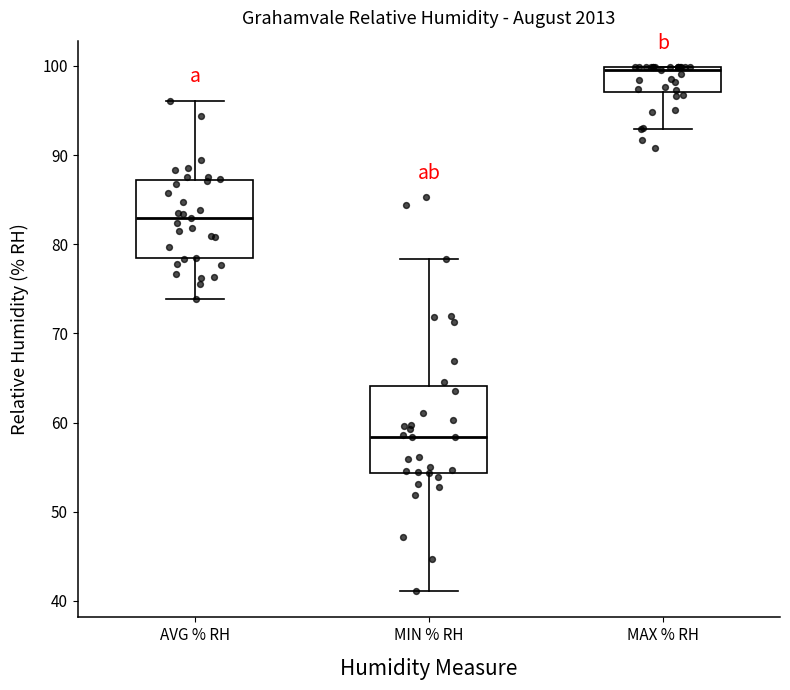

Reading left to right, read every box against the y-axis: the position of its median line, the range the box covers, and the ends of its whiskers. The values are not printed on the chart, so give them approximately, as read against the axis.

AVG % RH: median 83, box 78 to 87, whiskers 74 to 96
MIN % RH: median 58, box 54 to 64, whiskers 41 to 78
MAX % RH: median 100 (just below the box's upper edge), box 97 to 100, whiskers 93 to 100